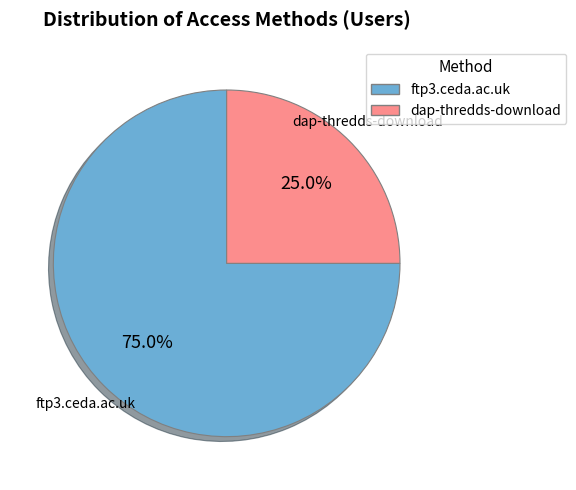

Is there a majority slice in this chart?

Yes